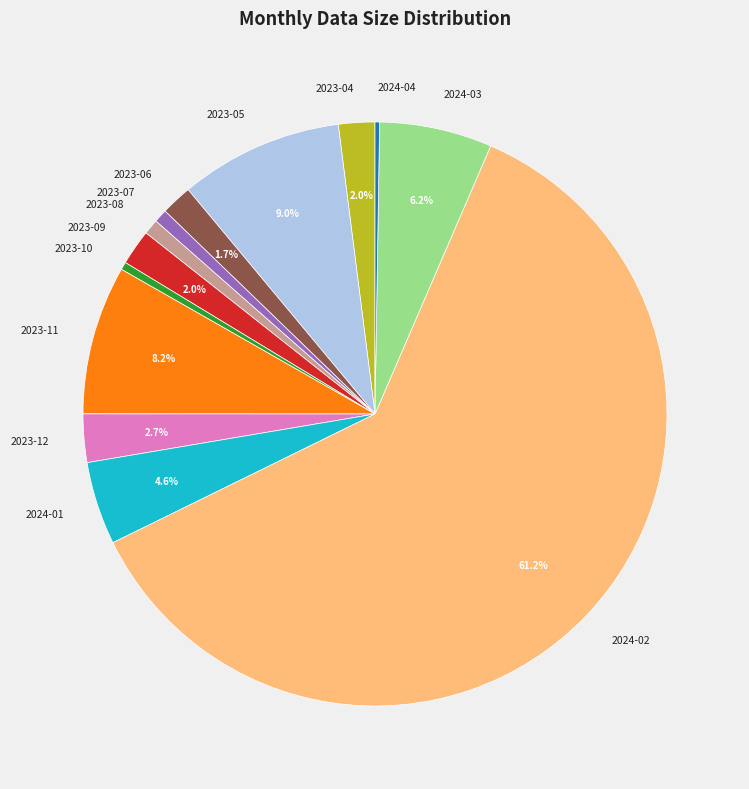

Which category has the biggest portion of the pie?

2024-02